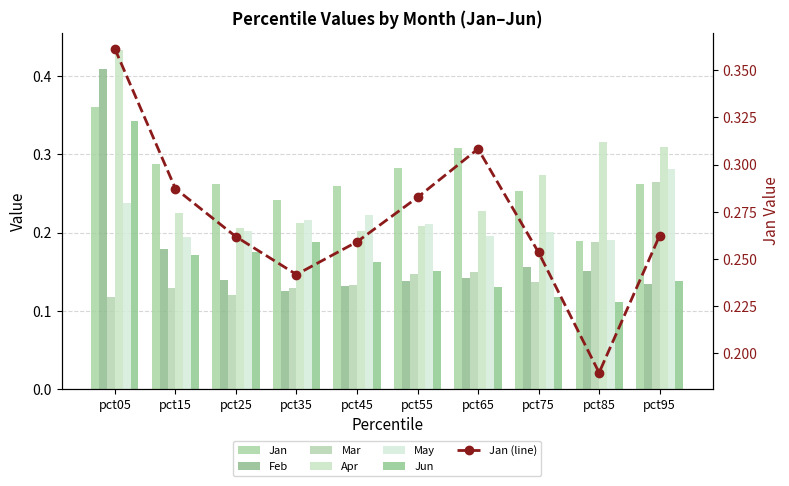

The Mar series shows 0.1 at pct65. True or false?

True